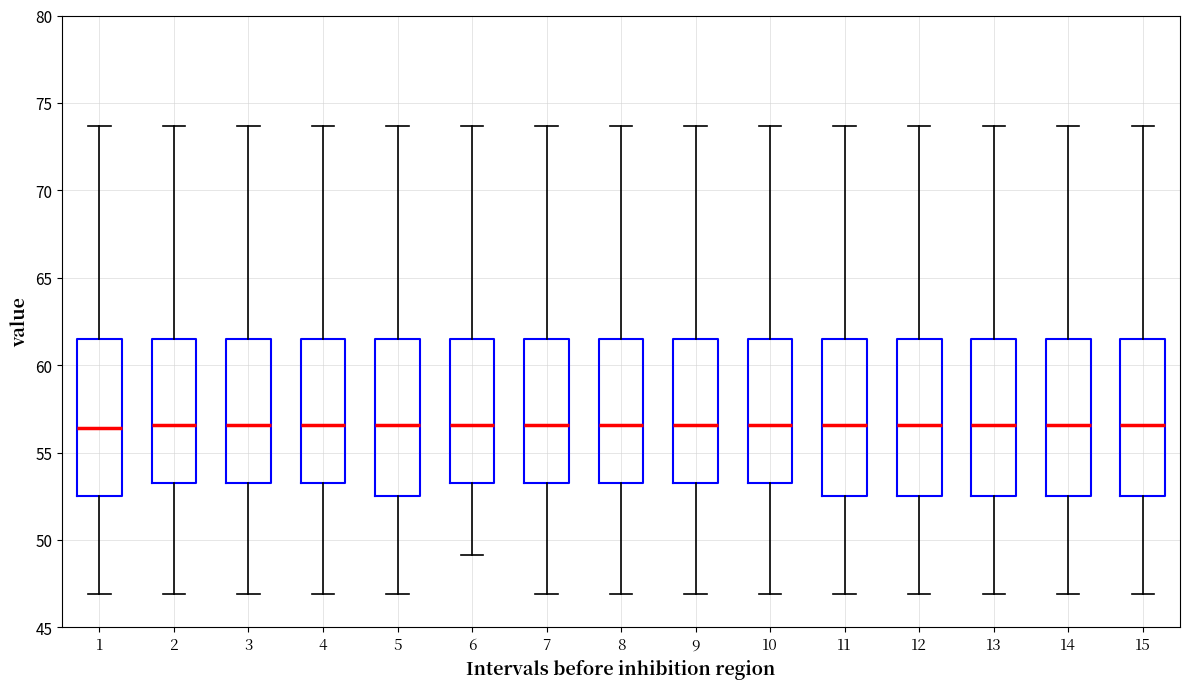

Reading left to right, transcribe this box plot: for each box, give where its median line is, the range the box spans, and where its two whiskers end, as read against the y-axis. The values are not printed on the chart, so give them approximately, as read against the axis.

1: median 56.5, box 52.5 to 61.5, whiskers 47.0 to 73.5
2: median 56.5, box 53.0 to 61.5, whiskers 47.0 to 73.5
3: median 56.5, box 53.0 to 61.5, whiskers 47.0 to 73.5
4: median 56.5, box 53.0 to 61.5, whiskers 47.0 to 73.5
5: median 56.5, box 52.5 to 61.5, whiskers 47.0 to 73.5
6: median 56.5, box 53.0 to 61.5, whiskers 49.0 to 73.5
7: median 56.5, box 53.0 to 61.5, whiskers 47.0 to 73.5
8: median 56.5, box 53.0 to 61.5, whiskers 47.0 to 73.5
9: median 56.5, box 53.0 to 61.5, whiskers 47.0 to 73.5
10: median 56.5, box 53.0 to 61.5, whiskers 47.0 to 73.5
11: median 56.5, box 52.5 to 61.5, whiskers 47.0 to 73.5
12: median 56.5, box 52.5 to 61.5, whiskers 47.0 to 73.5
13: median 56.5, box 52.5 to 61.5, whiskers 47.0 to 73.5
14: median 56.5, box 52.5 to 61.5, whiskers 47.0 to 73.5
15: median 56.5, box 52.5 to 61.5, whiskers 47.0 to 73.5